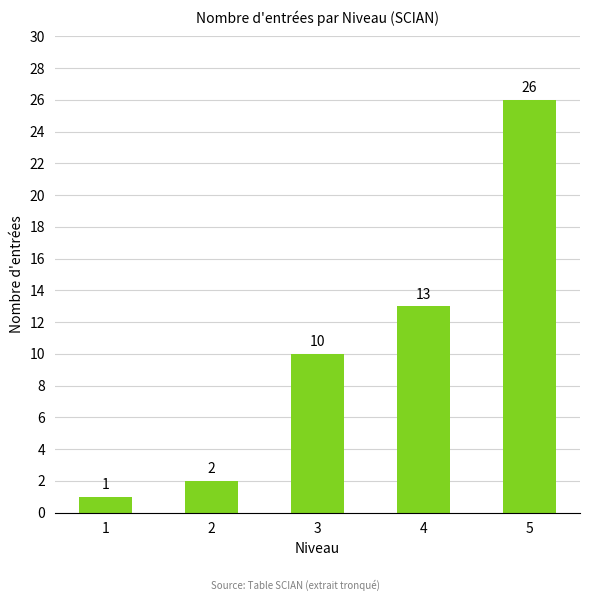

Reading left to right, what are all the values shown in this chart?

1=1	2=2	3=10	4=13	5=26